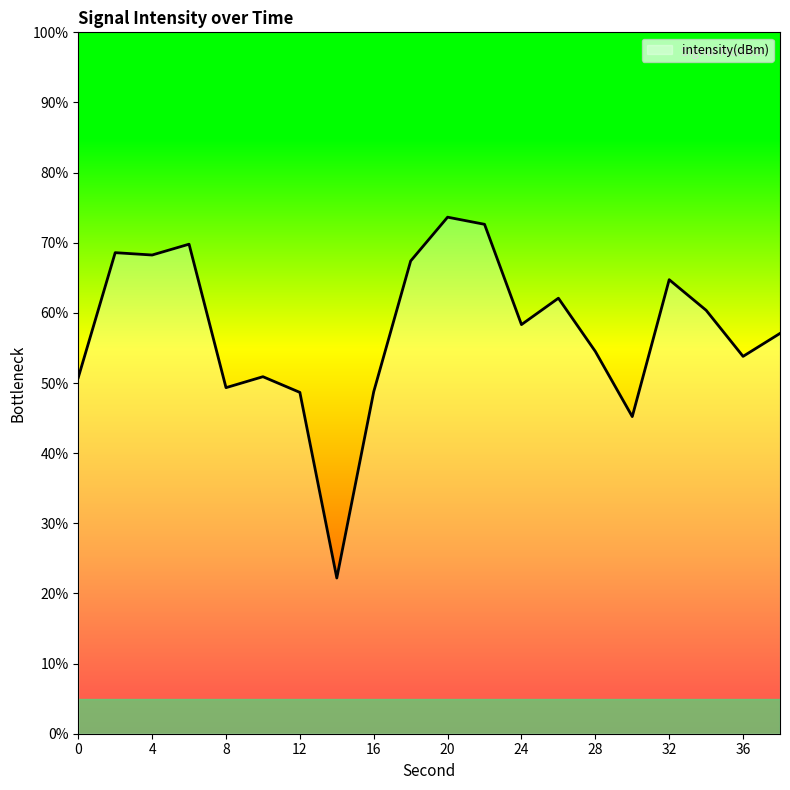

What is the difference between the maximum and minimum values?

51.4